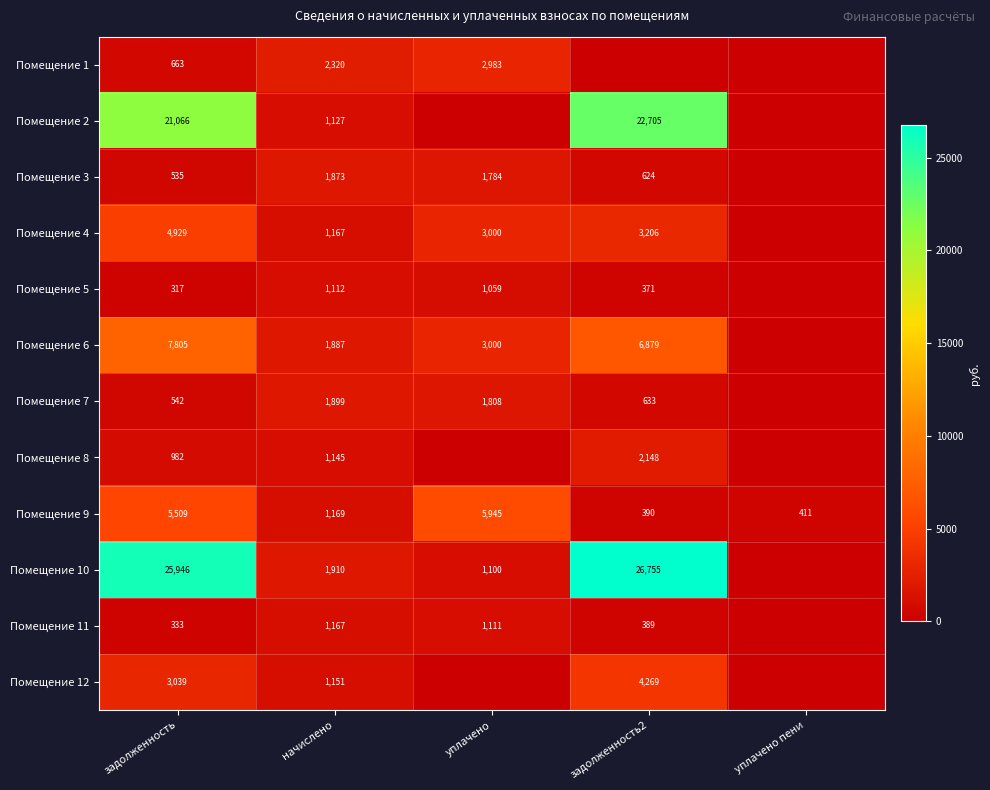

The value of Помещение 12 at задолженность is 3953.4. True or false?

False